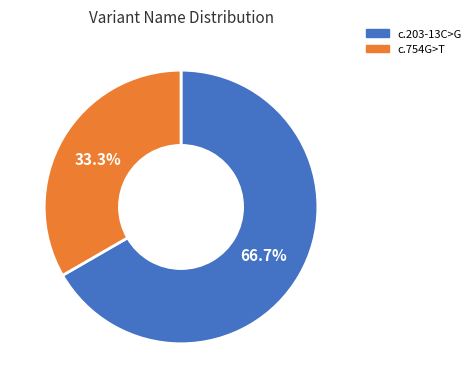

Is there a majority slice in this chart?

Yes